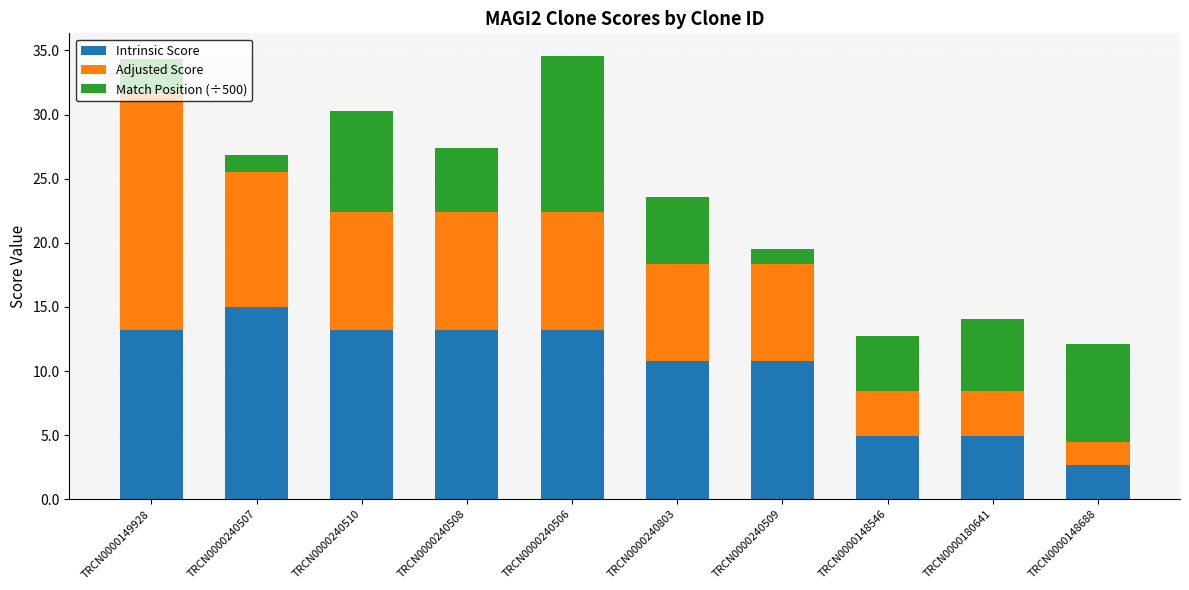

What is the value of the Intrinsic Score bar at the 4th from the left?

13.2